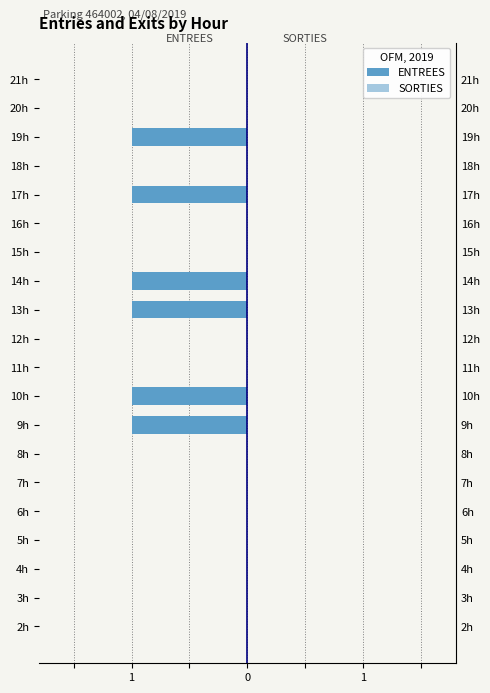

The value of ENTREES at 3h is 0.3. True or false?

False